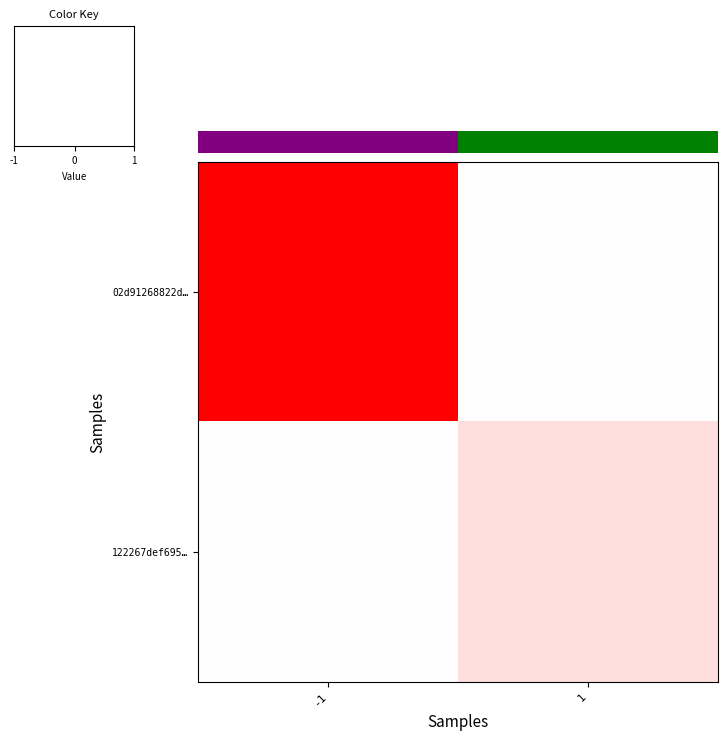

Reading left to right, transcribe all the data shown in this chart.

02d91268822d…: -1=1.0	1=0.0
122267def695…: -1=0.0	1=0.1